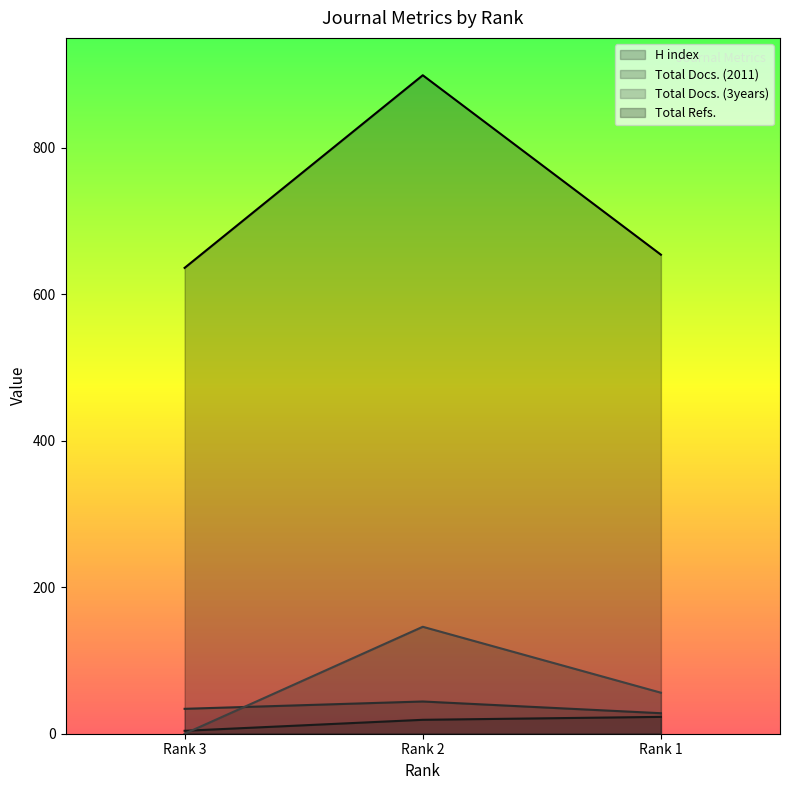

How many values in the Total Docs. (3years) series exceed 56?

1